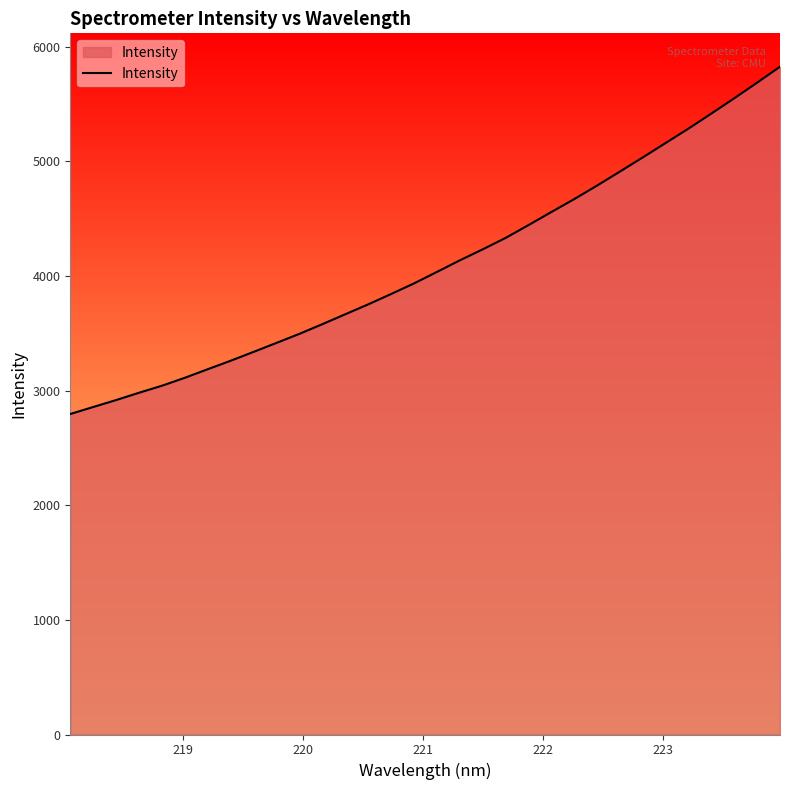

What is the minimum value shown in the chart?

2796.1